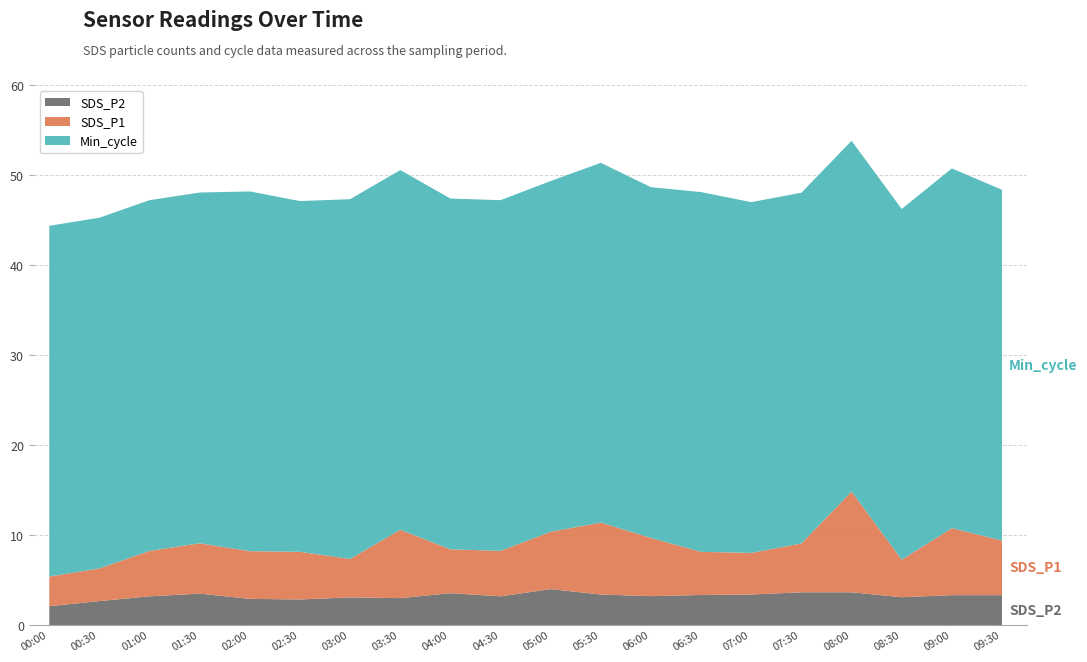

How many data points in SDS_P1 are less than 5?

7